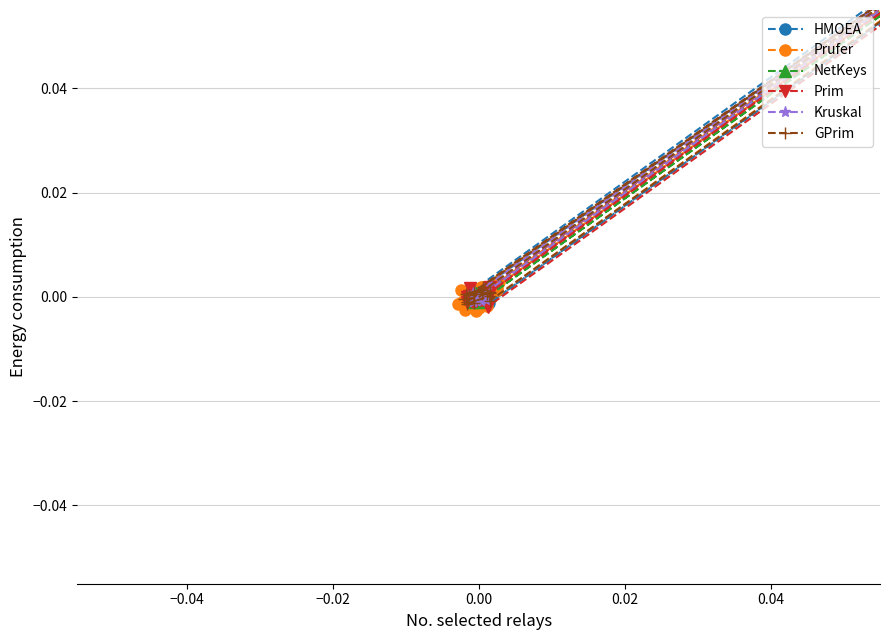

How many values in GPrim are above zero?

14